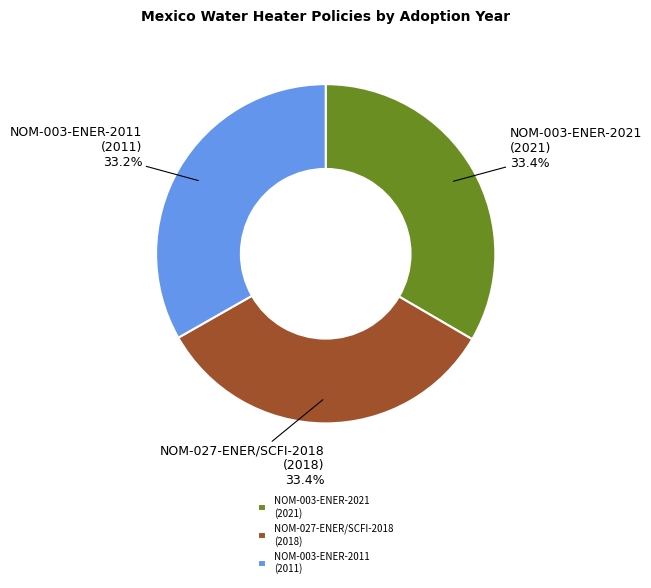

Does any single category account for the majority?

No